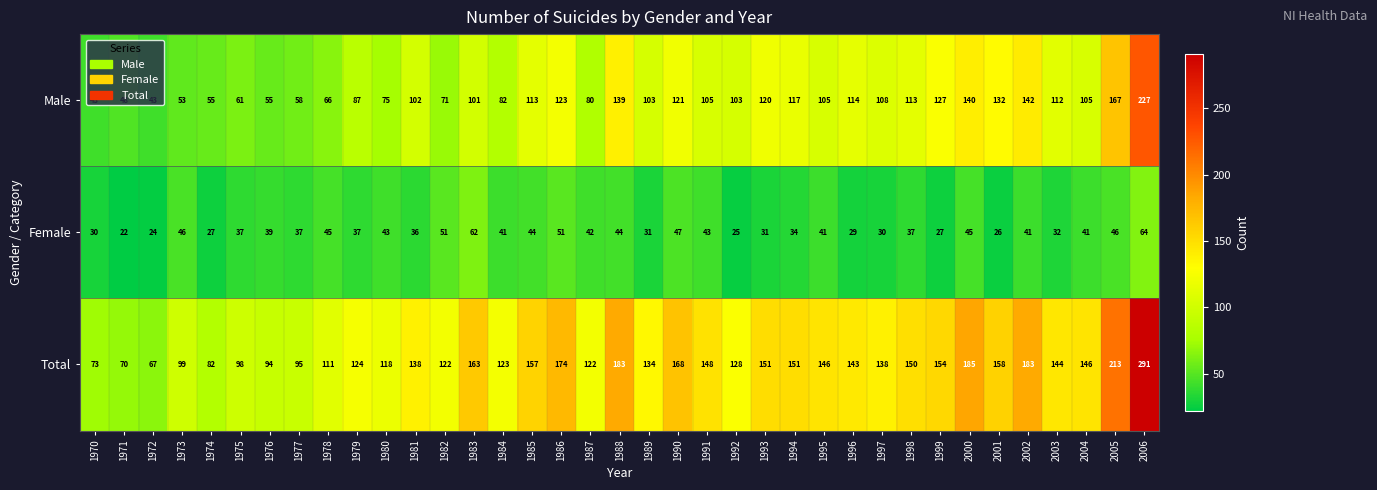

What is the difference between the maximum and minimum values in the Female series?

42